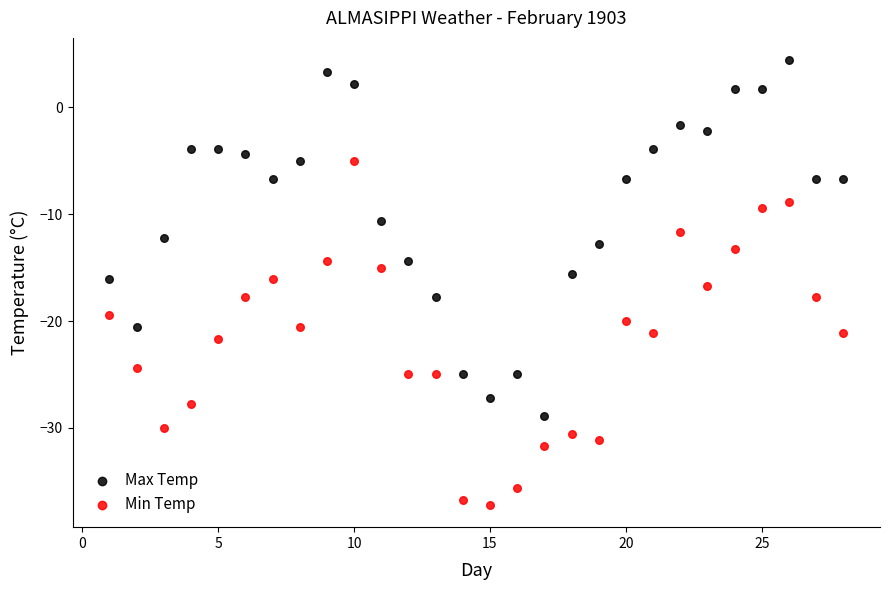

Which series reaches the minimum Y coordinate?

Min Temp